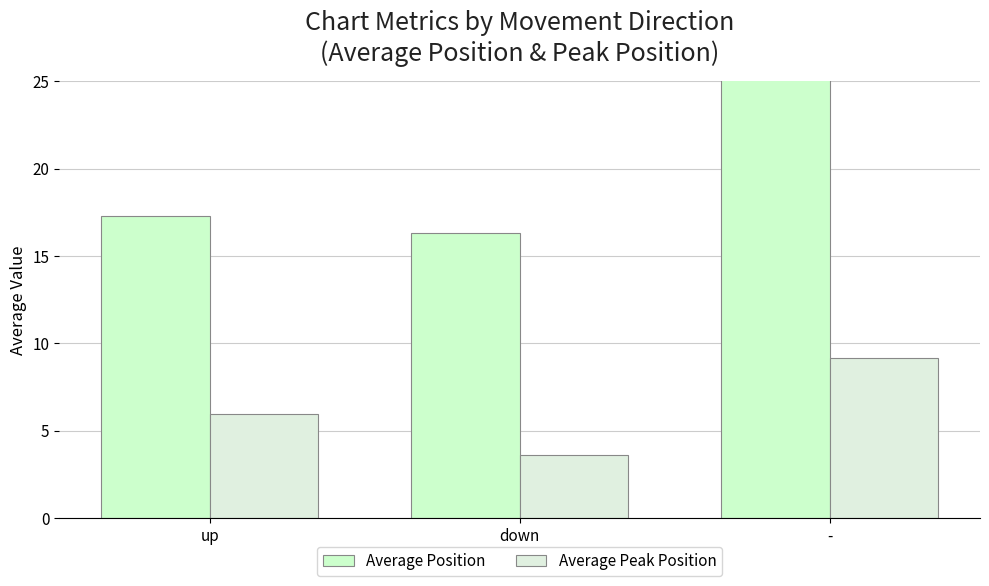

What is the approximate value of Average Position at -?

29.9